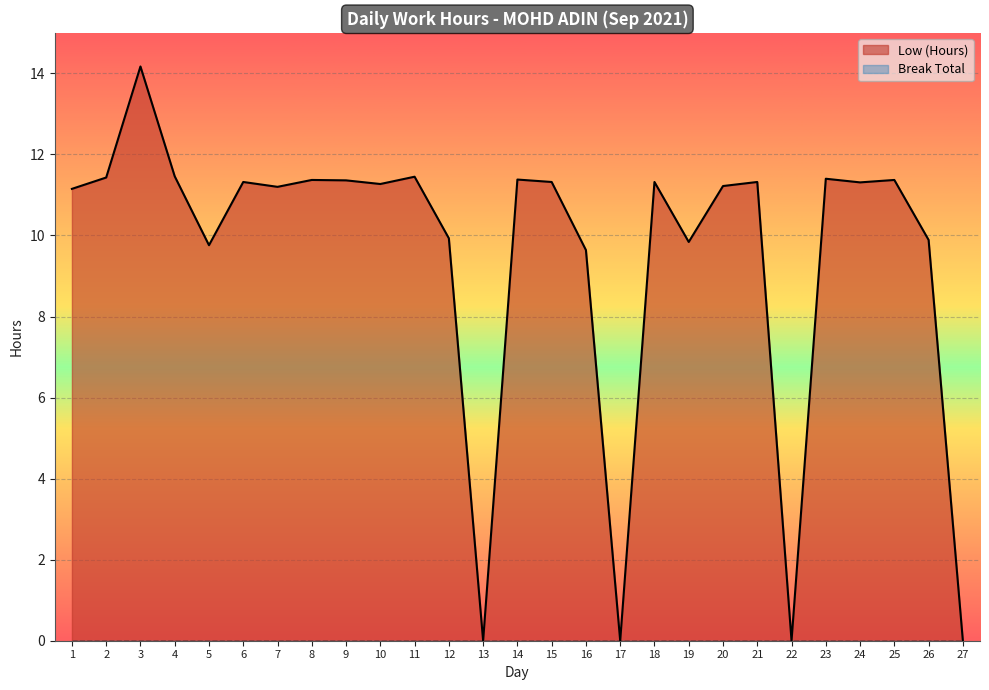

How many distinct data groups are displayed?

2